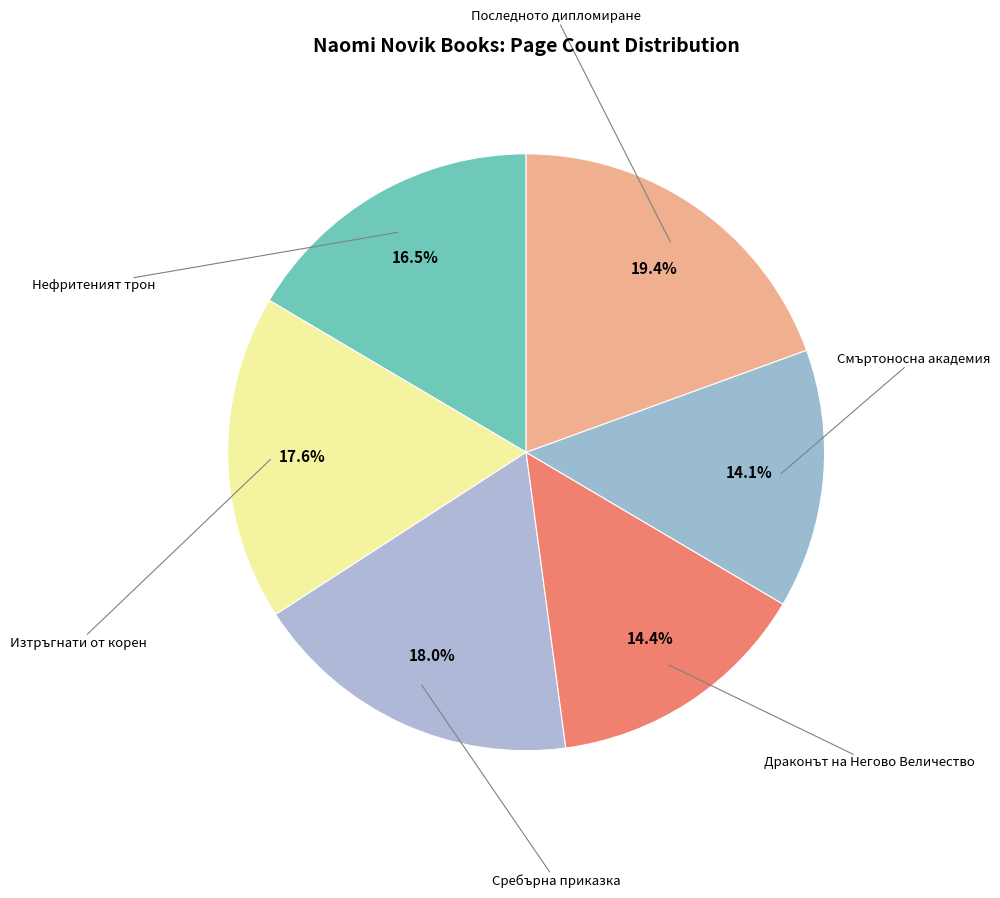

Does Сребърна приказка represent more than half of the total?

No